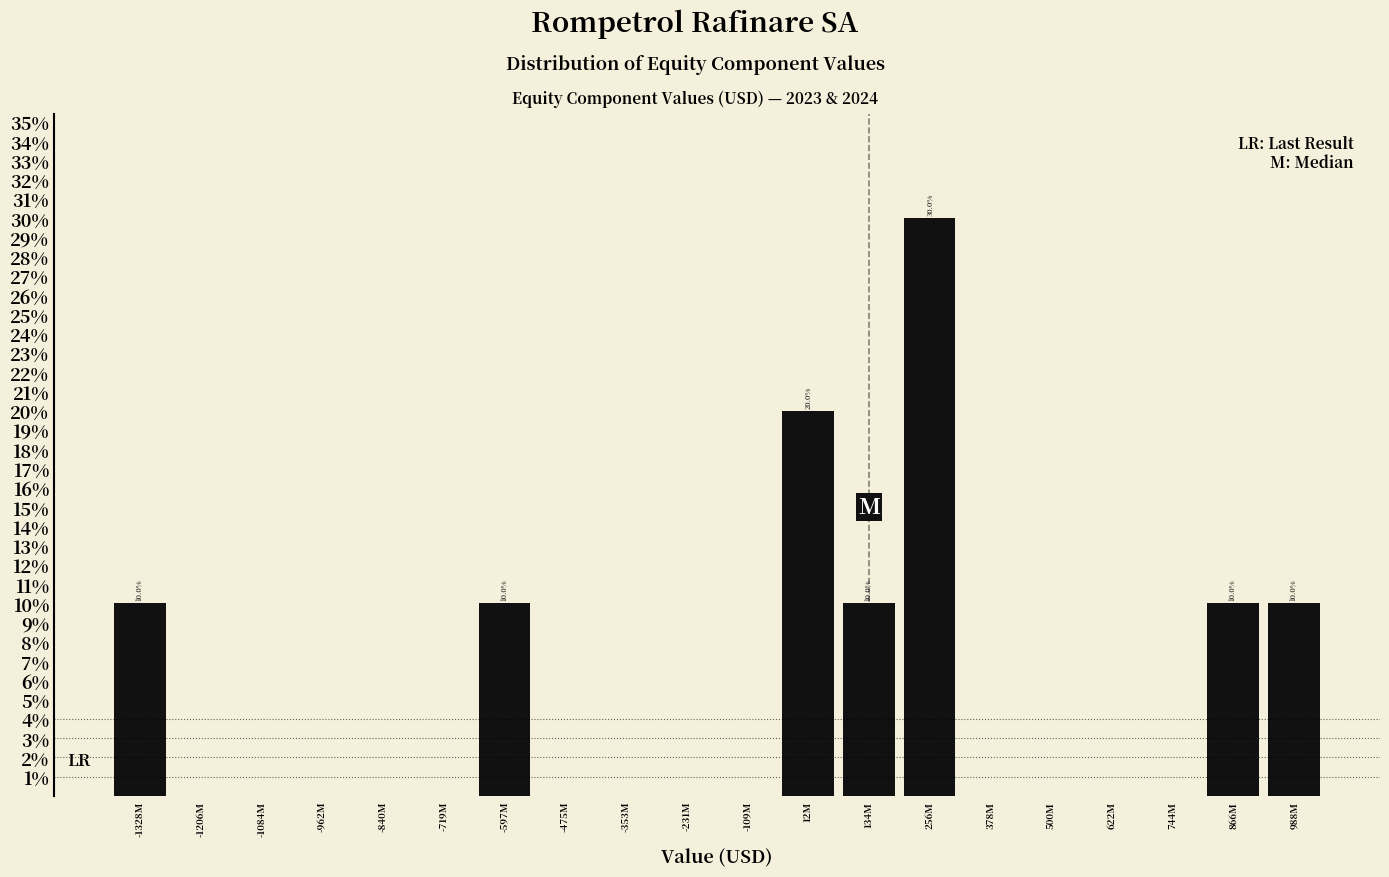

Are the bars horizontal?

No